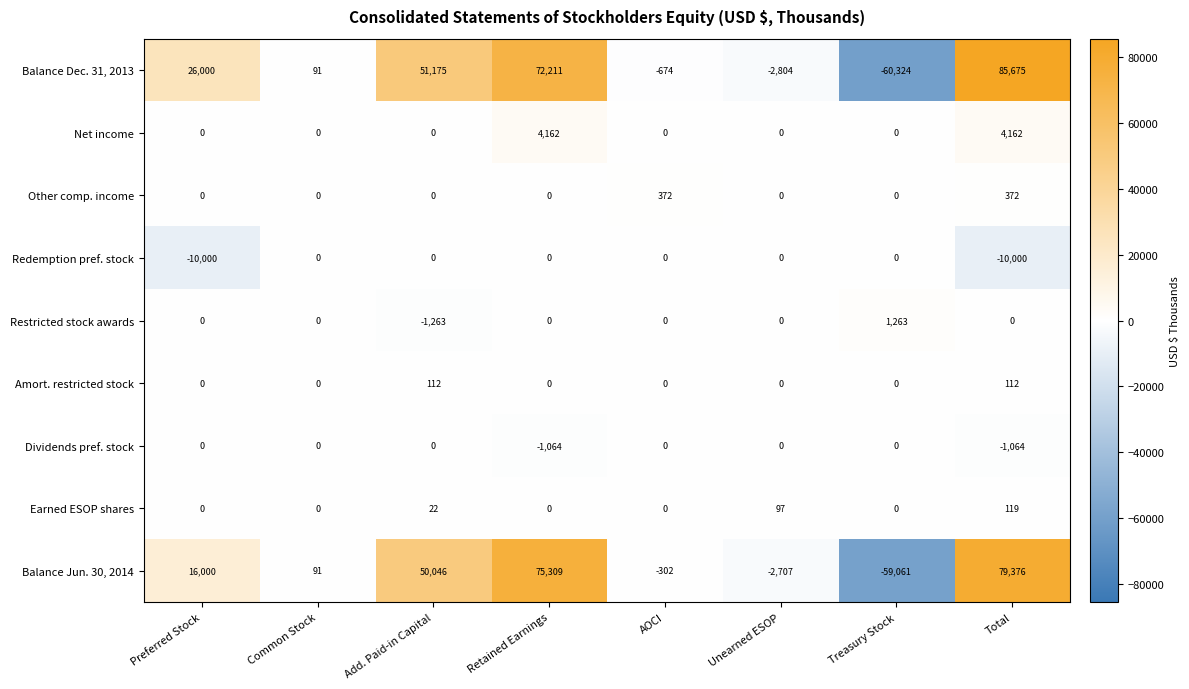

List the labels in order of Balance Jun. 30, 2014 value, largest first.

Total, Retained Earnings, Add. Paid-in Capital, Preferred Stock, Common Stock, AOCI, Unearned ESOP, Treasury Stock